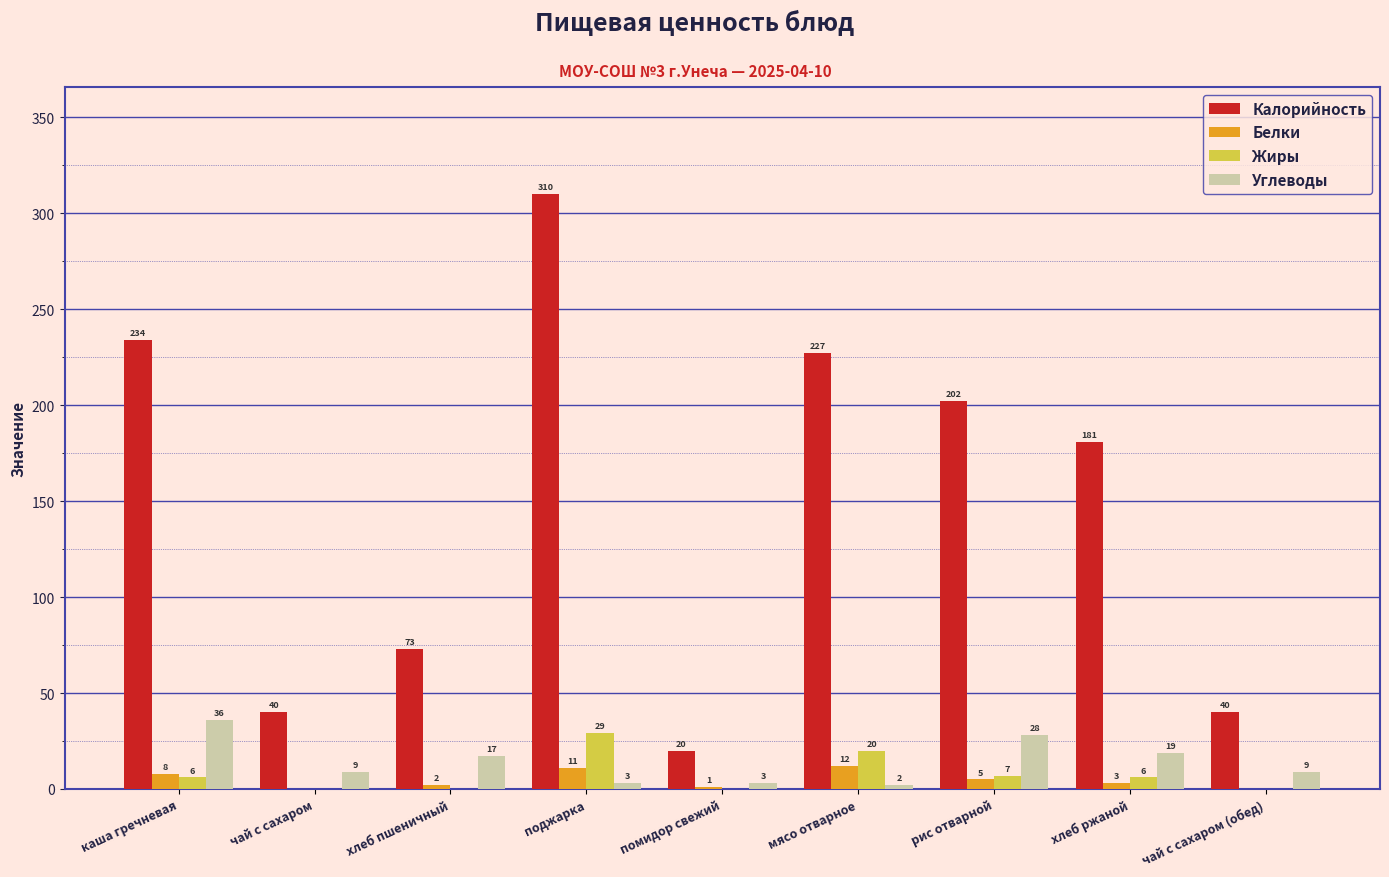

What is the sum of the Калорийность values at чай с сахаром and хлеб ржаной?

221